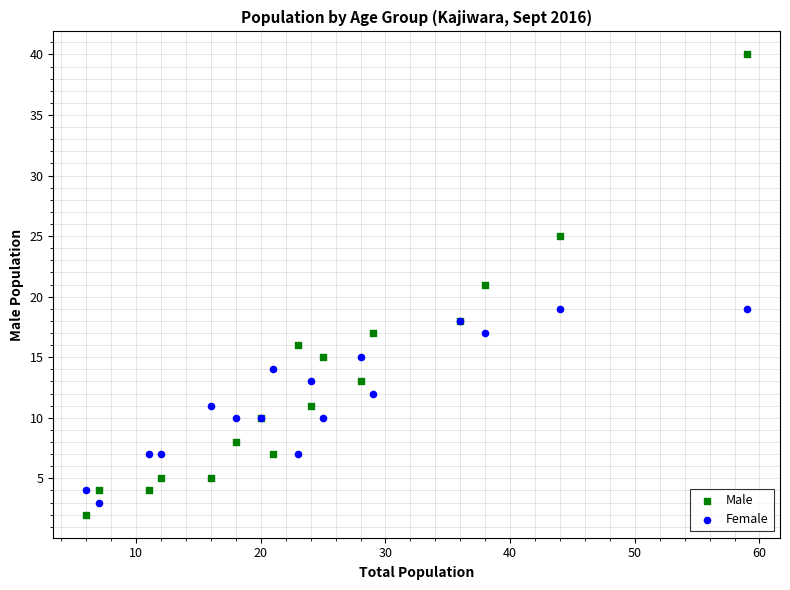

What is the X range (max minus min) for the scatter plot?

53